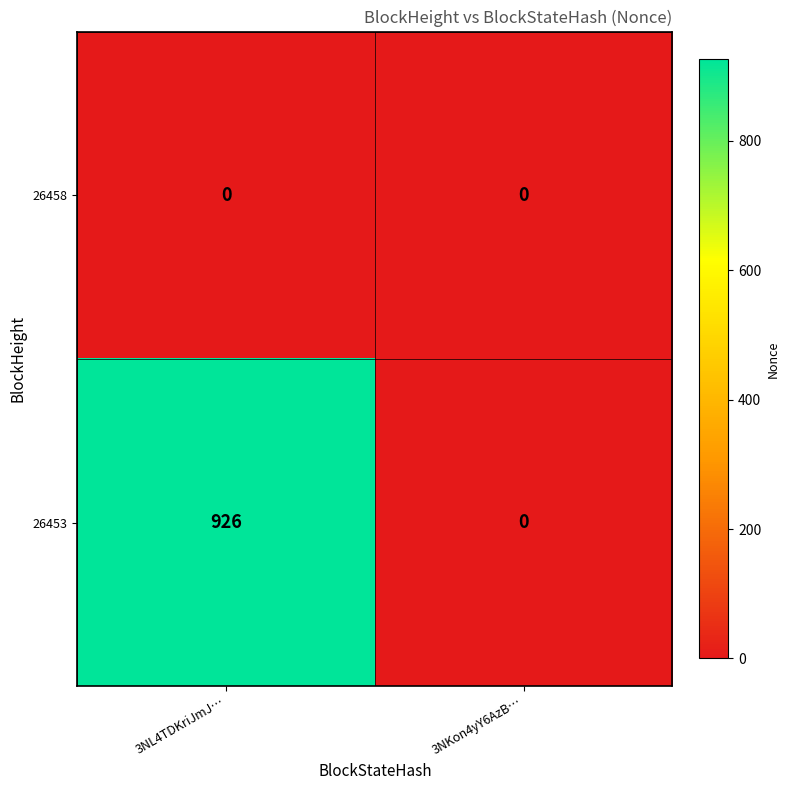

Reading left to right, what are all the values shown in this chart?

26458: 3NL4TDKriJmJ…=0	3NKon4yY6AzB…=0
26453: 3NL4TDKriJmJ…=926	3NKon4yY6AzB…=0